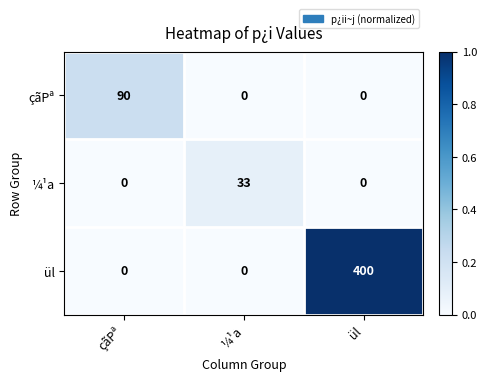

What is the difference between the highest and lowest values at ül?

400